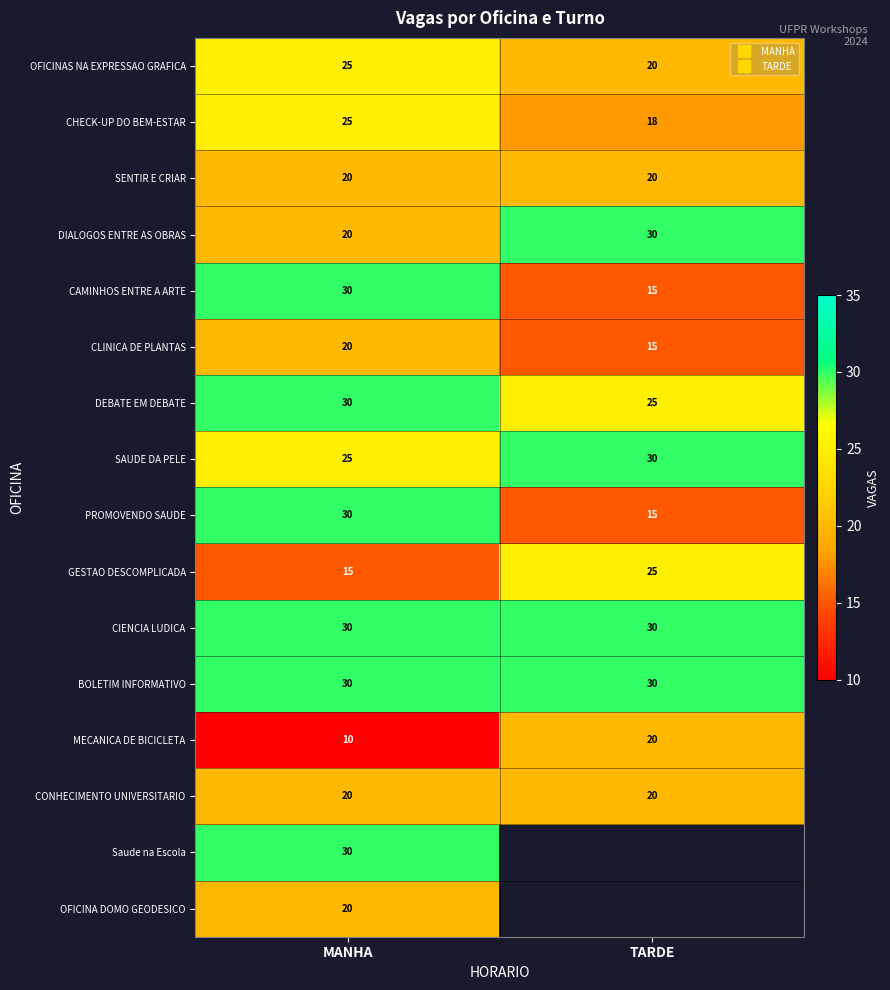

What is the difference between the highest and lowest values at TARDE?

15.0